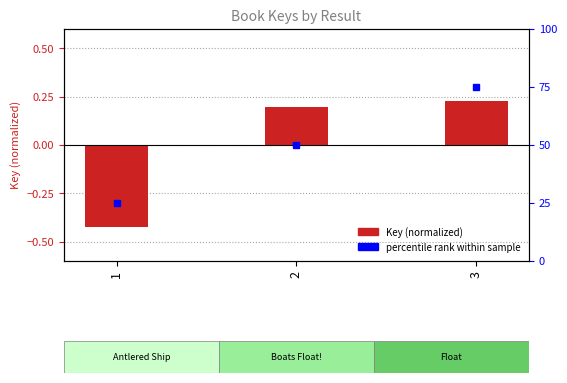

Does the chart contain any negative values?

Yes